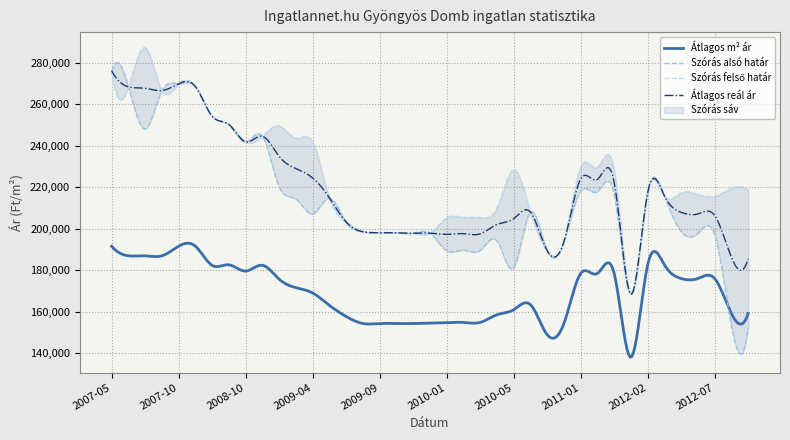

What is the value of the Átlagos m² ár point at the 6th from the left?

191525